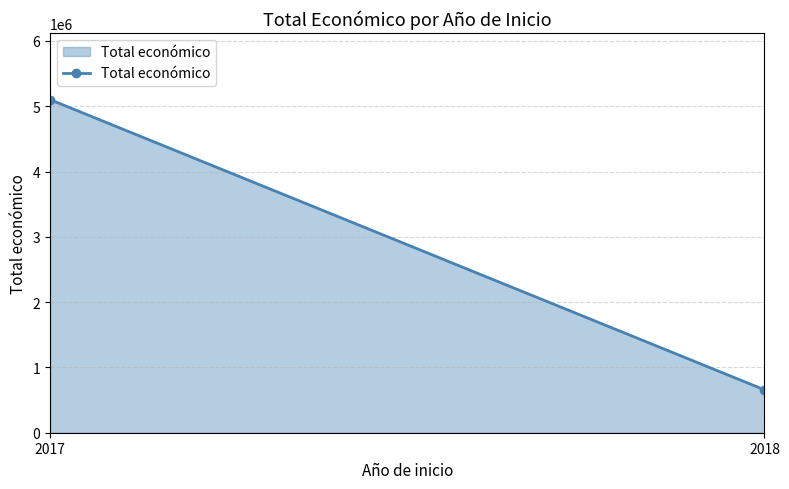

Which label corresponds to the smallest value in the chart?

2018